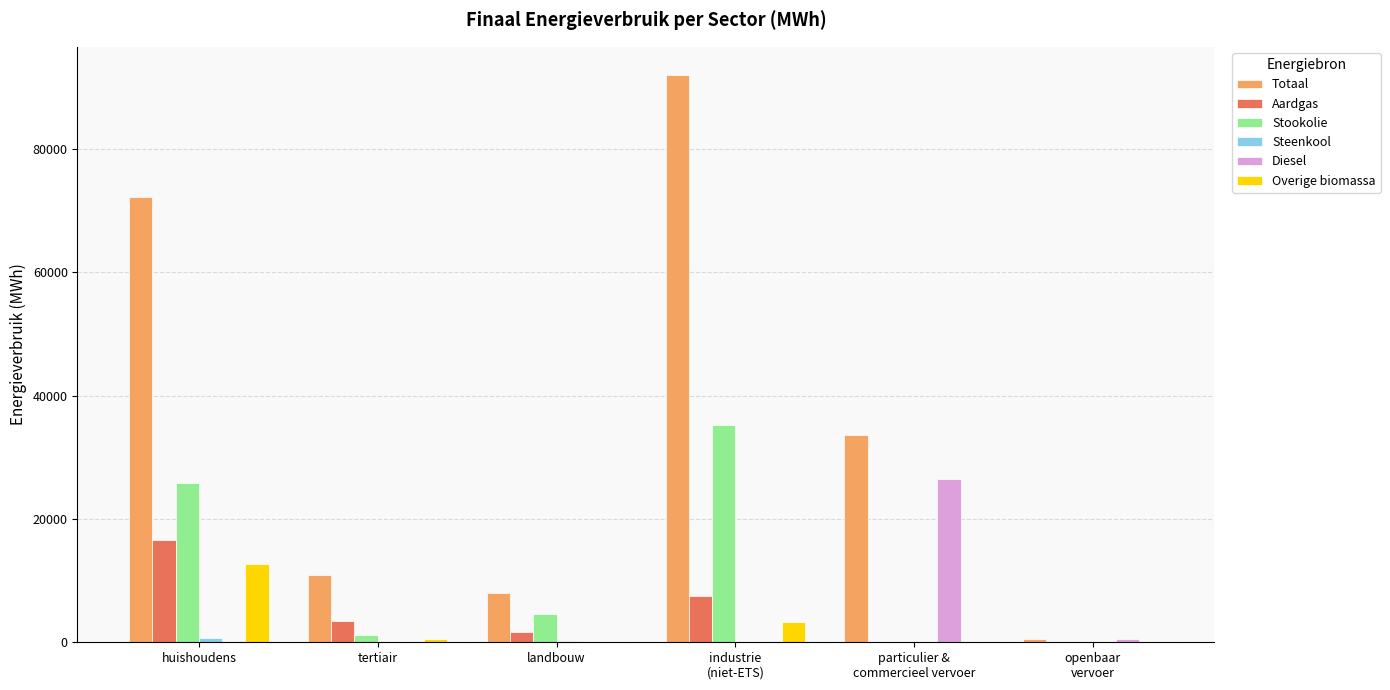

Which series changed the most between huishoudens and tertiair?

Totaal